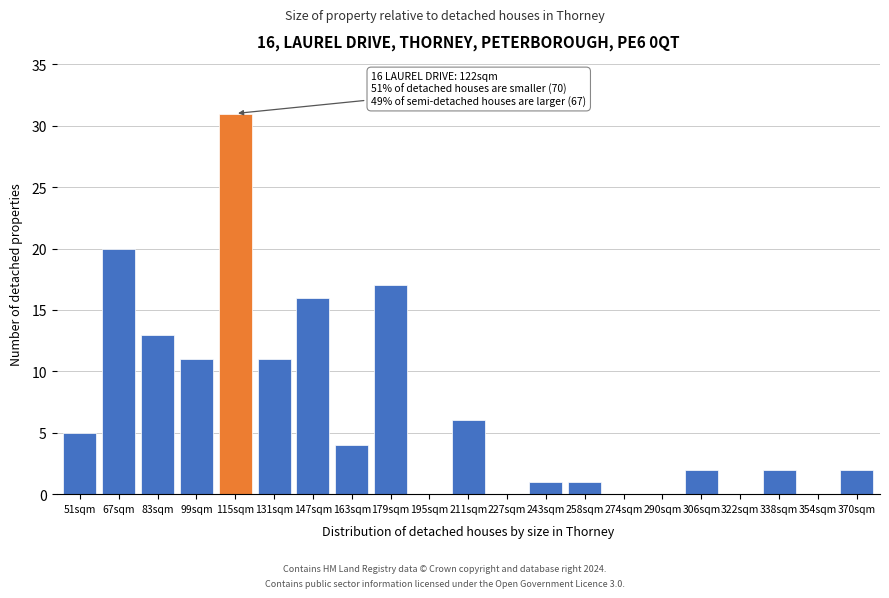

Reading left to right, list all the values displayed in this chart.

51sqm=5	67sqm=20	83sqm=13	99sqm=11	115sqm=31	131sqm=11	147sqm=16	163sqm=4	179sqm=17	195sqm=0	211sqm=6	227sqm=0	243sqm=1	258sqm=1	274sqm=0	290sqm=0	306sqm=2	322sqm=0	338sqm=2	354sqm=0	370sqm=2